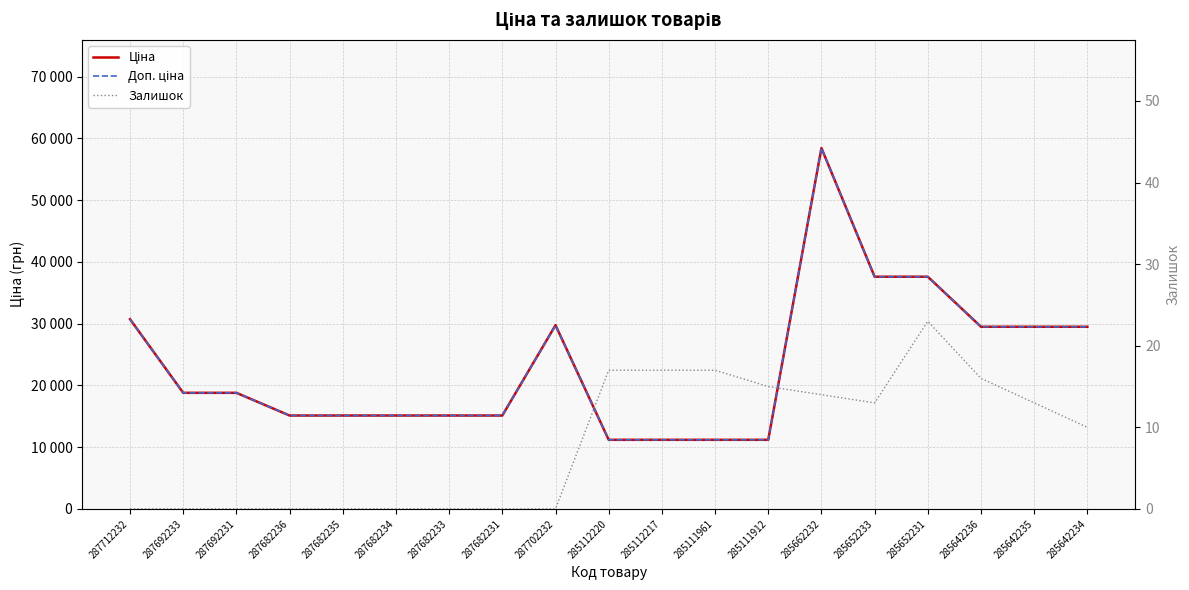

Where does the Доп. ціна series first go above 18796?

287712232